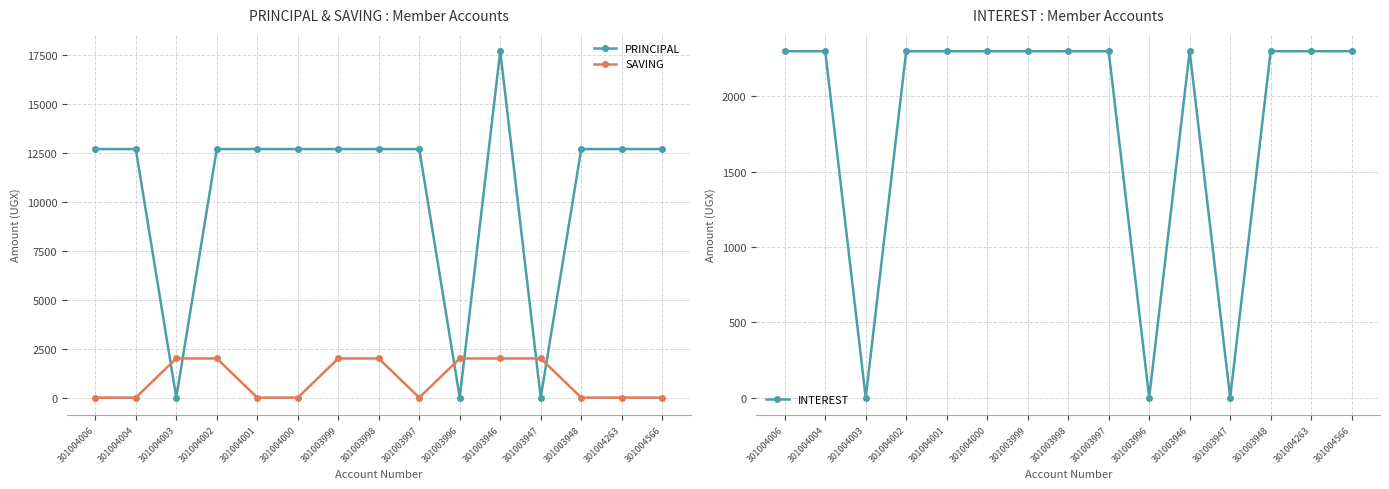

True or false: PRINCIPAL and INTEREST intersect in this chart.

False